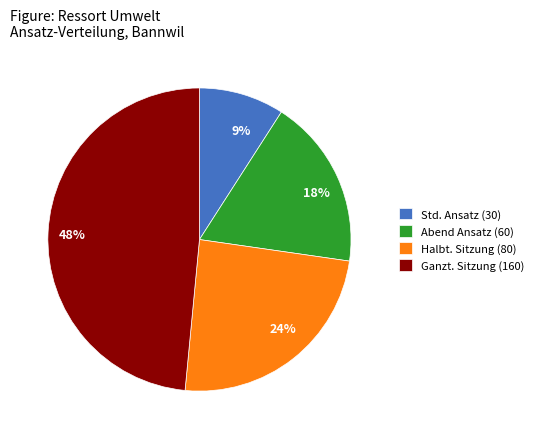

Does 48% account for over 50% of the chart?

No